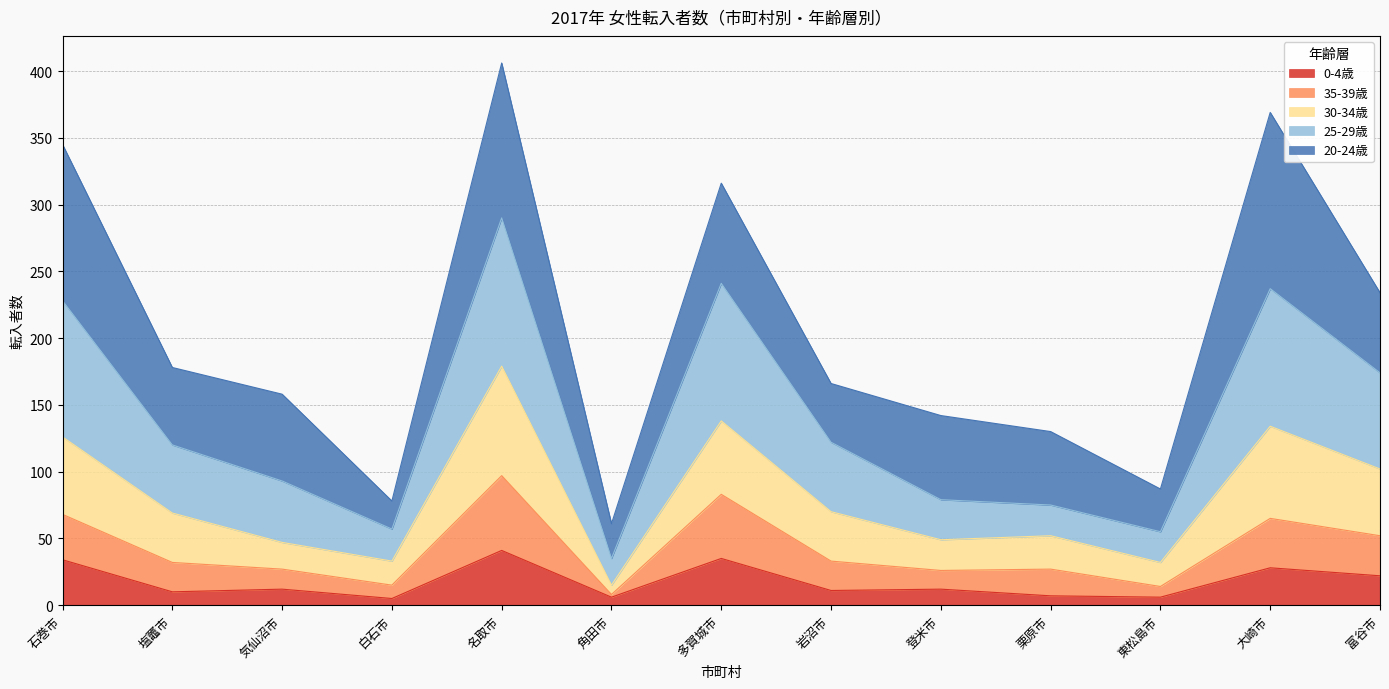

The 0-4歳 series shows 10 at 塩竈市. True or false?

True